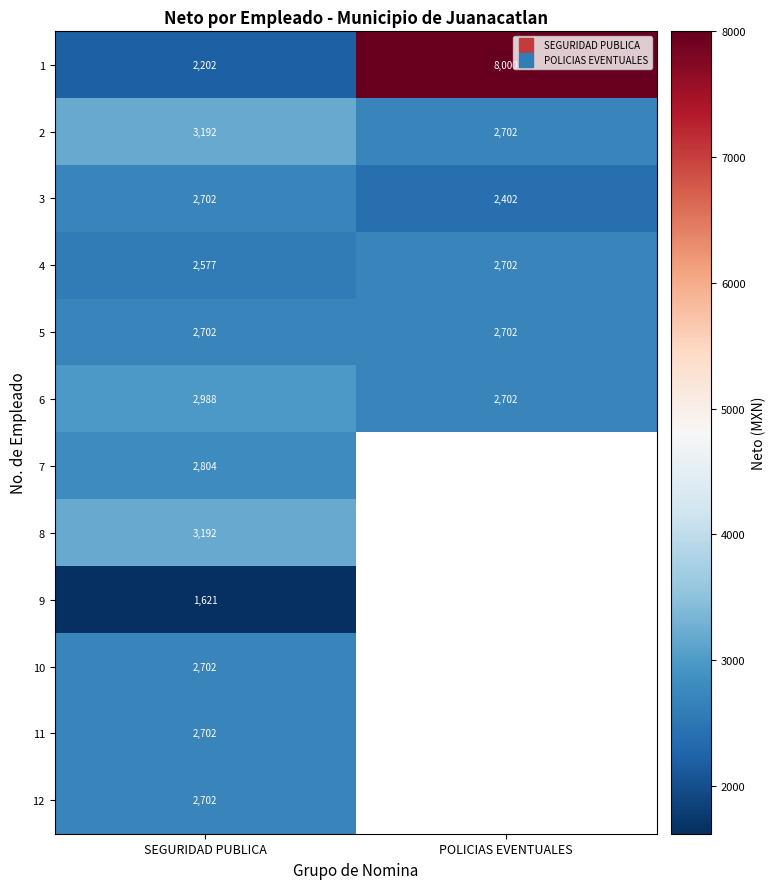

At which category does the chart reach its peak across all series?

POLICIAS EVENTUALES